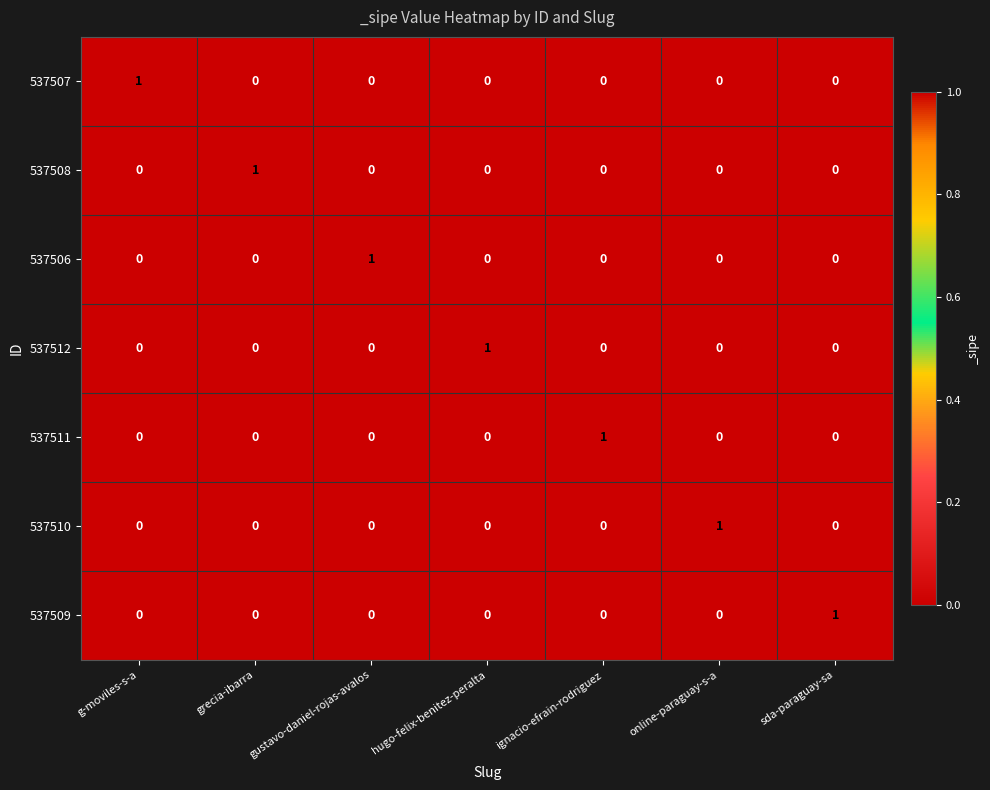

Count the 537506 values in the range 0 to 1.

7